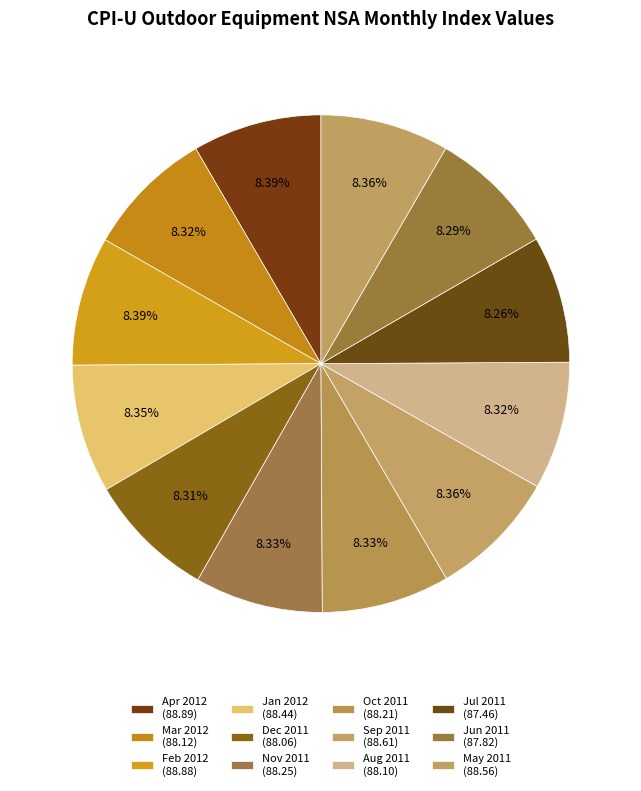

How many slices are in this pie chart?

12